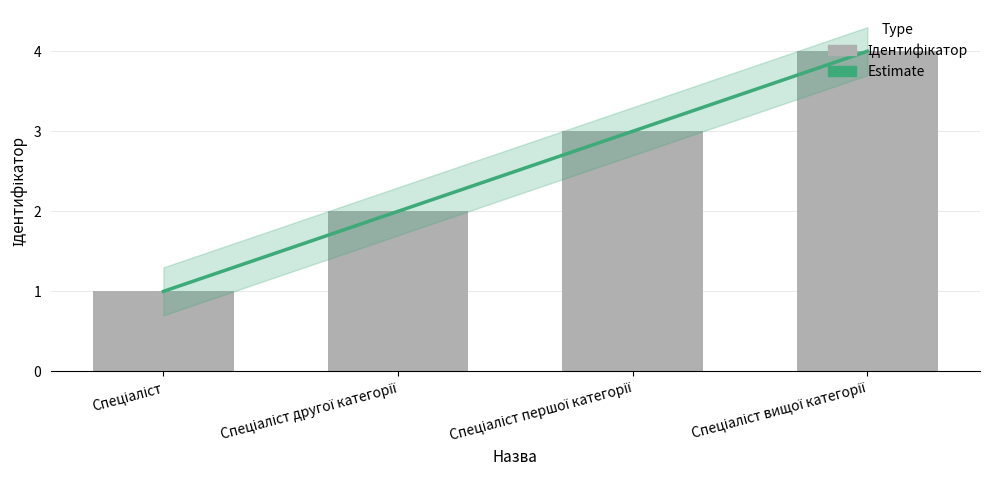

What is the total value across all series at Спеціаліст першої категорії?

6